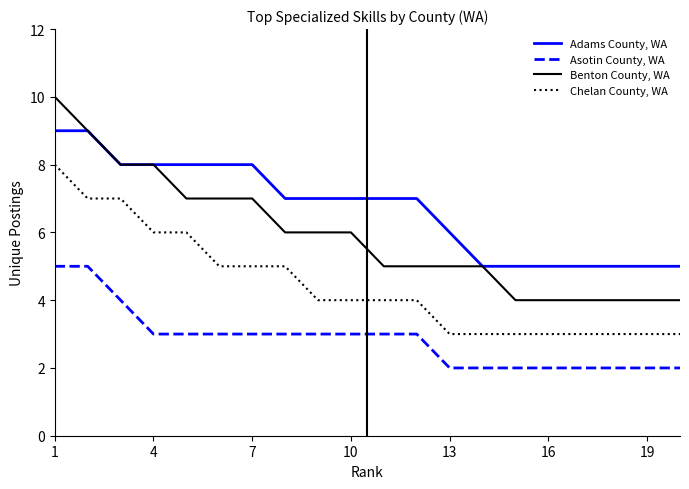

What is the maximum value for Chelan County, WA?

8